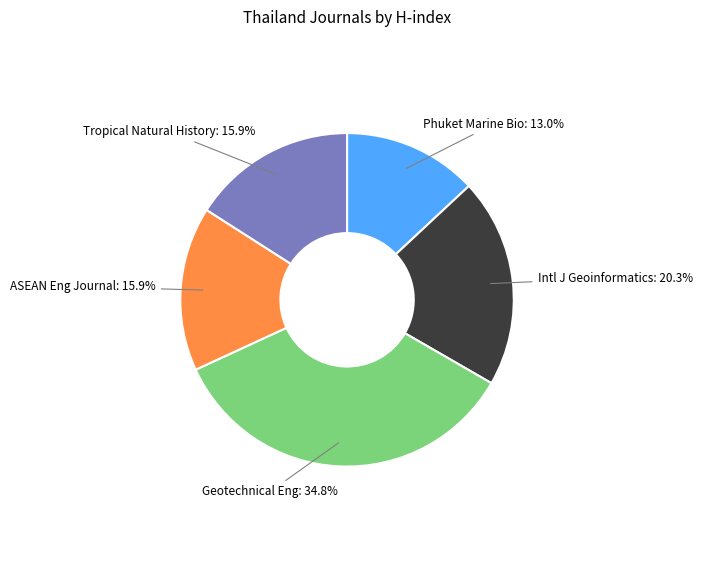

Which category has the smallest portion of the pie?

Phuket Marine Bio